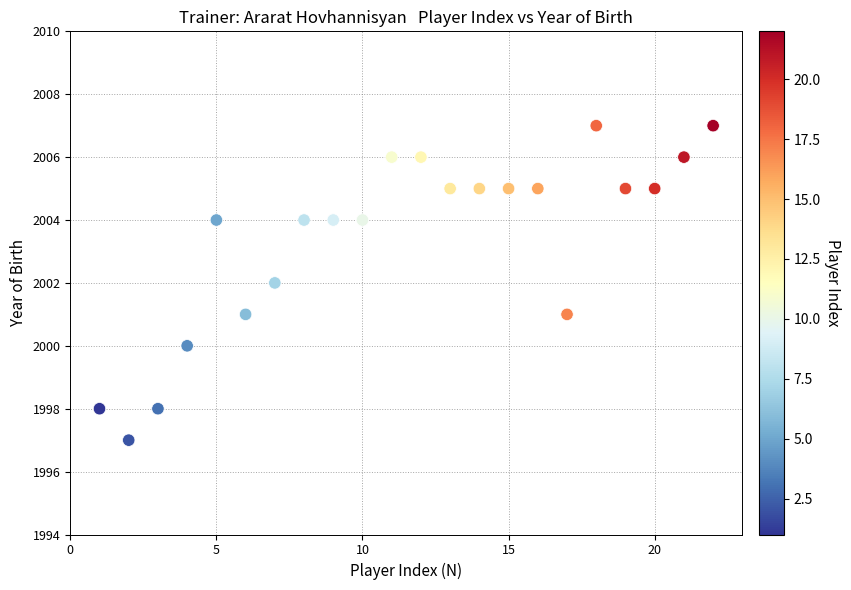

What is the range of X values (max minus min)?

21